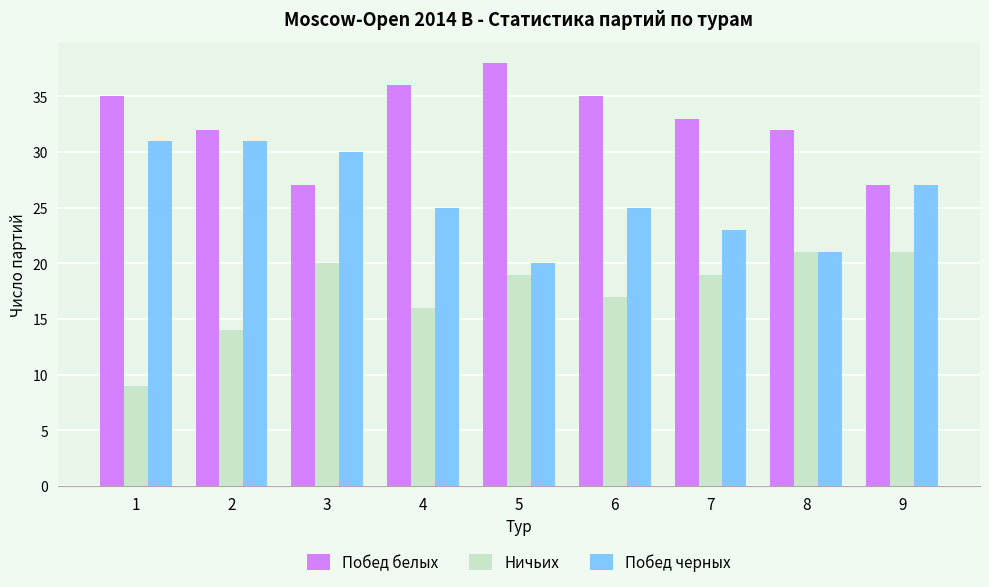

What is the value of the Побед белых bar at the 3rd from the left?

27